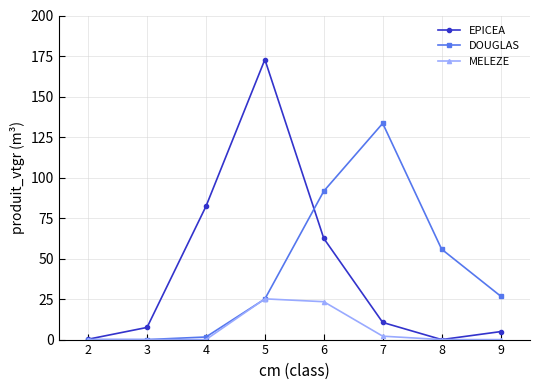

Which category has the highest value in the DOUGLAS series?

7